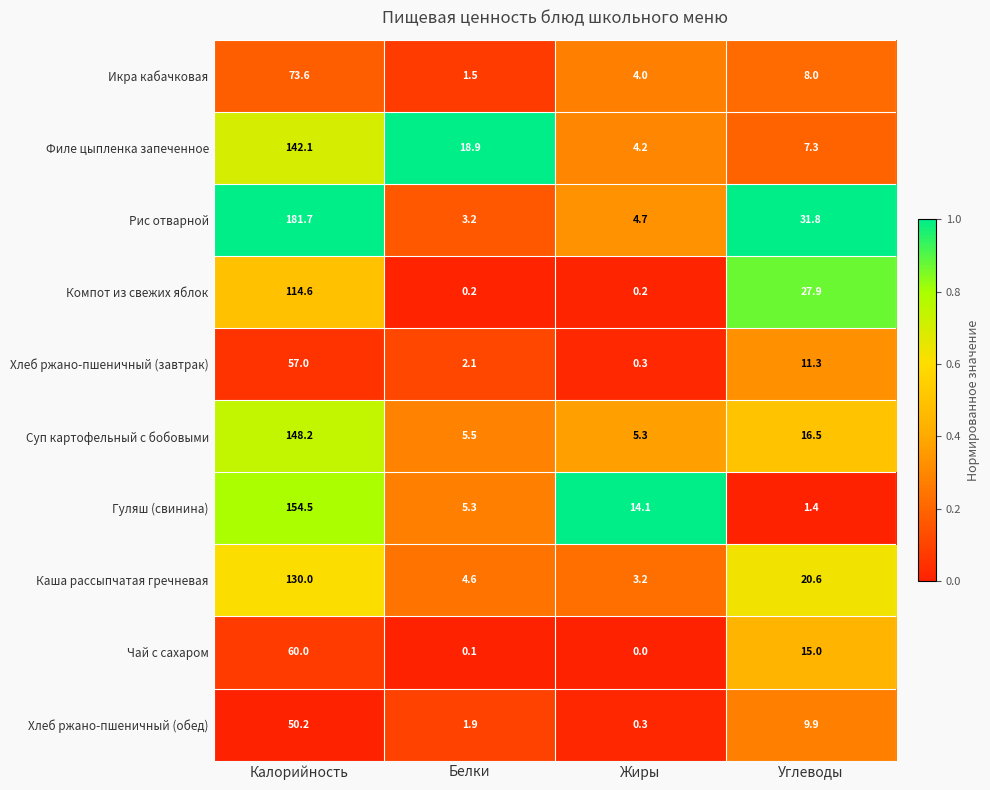

At which category does the chart reach its peak across all series?

Калорийность